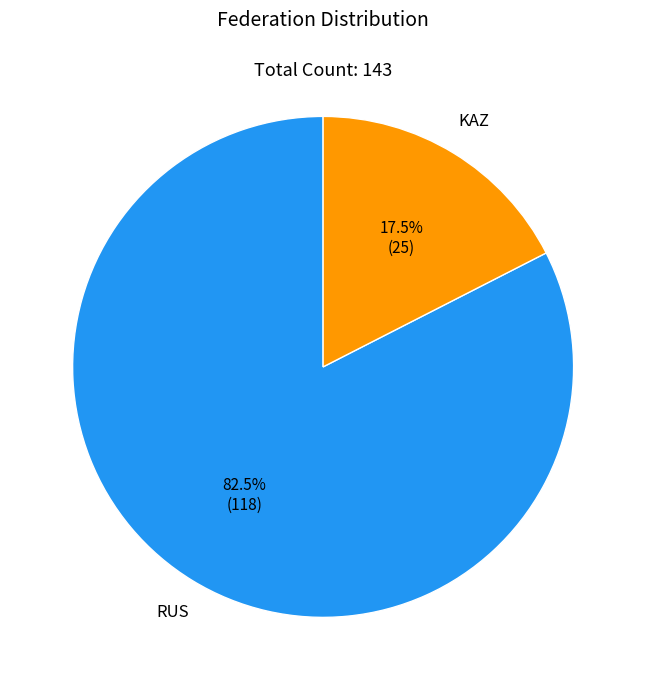

Which category accounts for the majority?

RUS